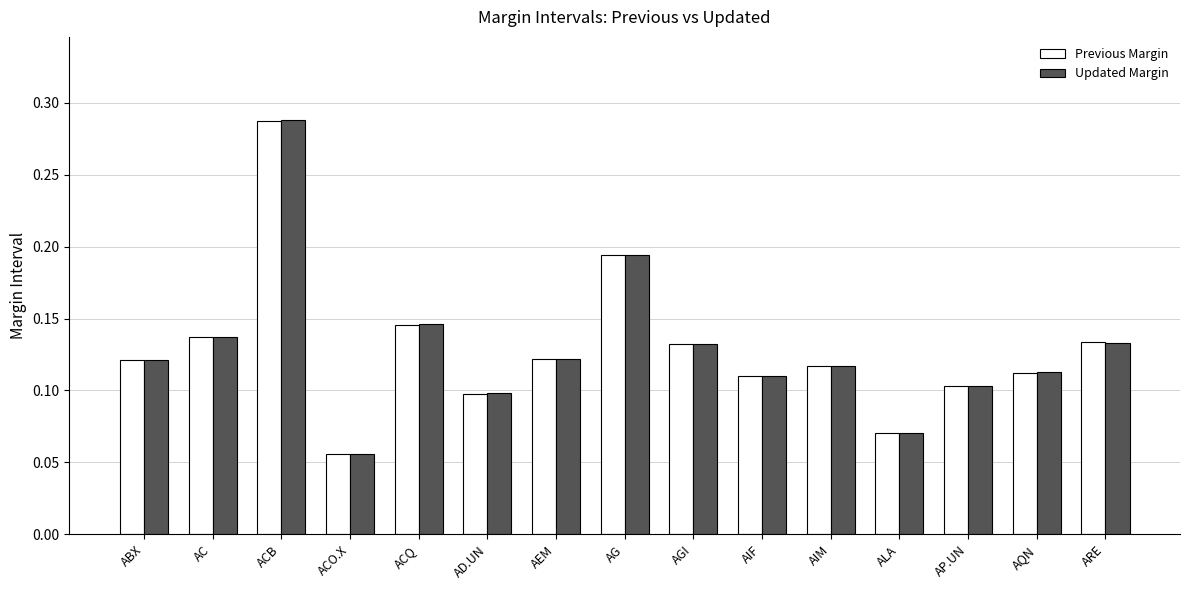

Which series has the widest spread of values?

Updated Margin